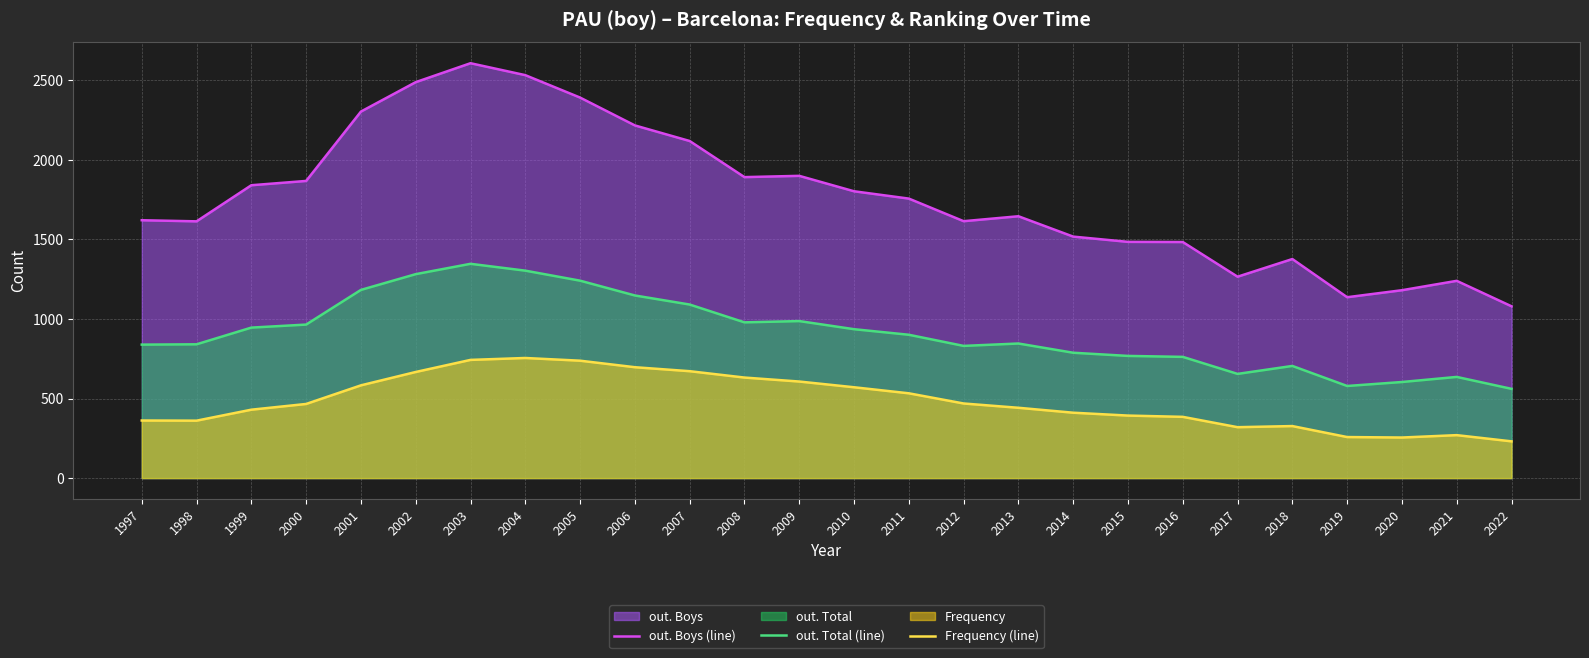

Reading right to left, transcribe all the data shown in this chart.

out. Boys (line): 2022=1080	2021=1240	2020=1181	2019=1137	2018=1377	2017=1266	2016=1484	2015=1485	2014=1518	2013=1646	2012=1615	2011=1757	2010=1803	2009=1900	2008=1892	2007=2119	2006=2217	2005=2392	2004=2533	2003=2608	2002=2489	2001=2304	2000=1868	1999=1841	1998=1614	1997=1621
out. Total (line): 2022=561	2021=636	2020=604	2019=579	2018=705	2017=655	2016=762	2015=768	2014=788	2013=846	2012=831	2011=901	2010=936	2009=987	2008=979	2007=1091	2006=1148	2005=1241	2004=1304	2003=1347	2002=1282	2001=1183	2000=965	1999=946	1998=841	1997=839
Frequency (line): 2022=231	2021=270	2020=255	2019=258	2018=327	2017=320	2016=385	2015=393	2014=411	2013=442	2012=469	2011=533	2010=571	2009=607	2008=632	2007=672	2006=697	2005=738	2004=755	2003=743	2002=667	2001=583	2000=466	1999=430	1998=361	1997=362